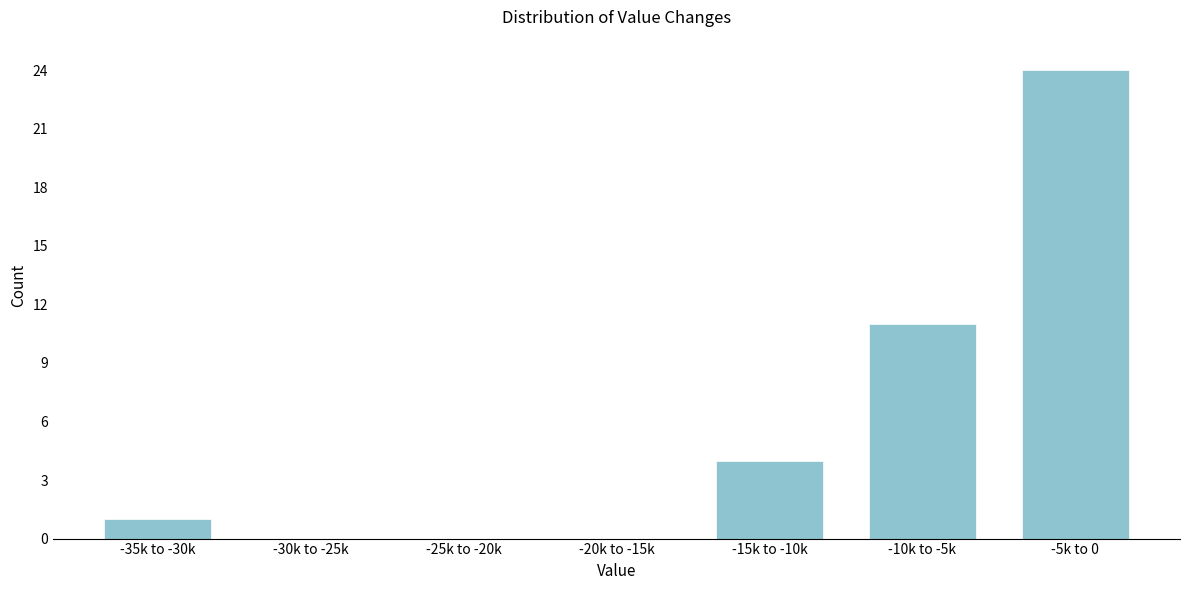

Reading left to right, what are all the values shown in this chart?

-35k to -30k=1	-30k to -25k=0	-25k to -20k=0	-20k to -15k=0	-15k to -10k=4	-10k to -5k=11	-5k to 0=24